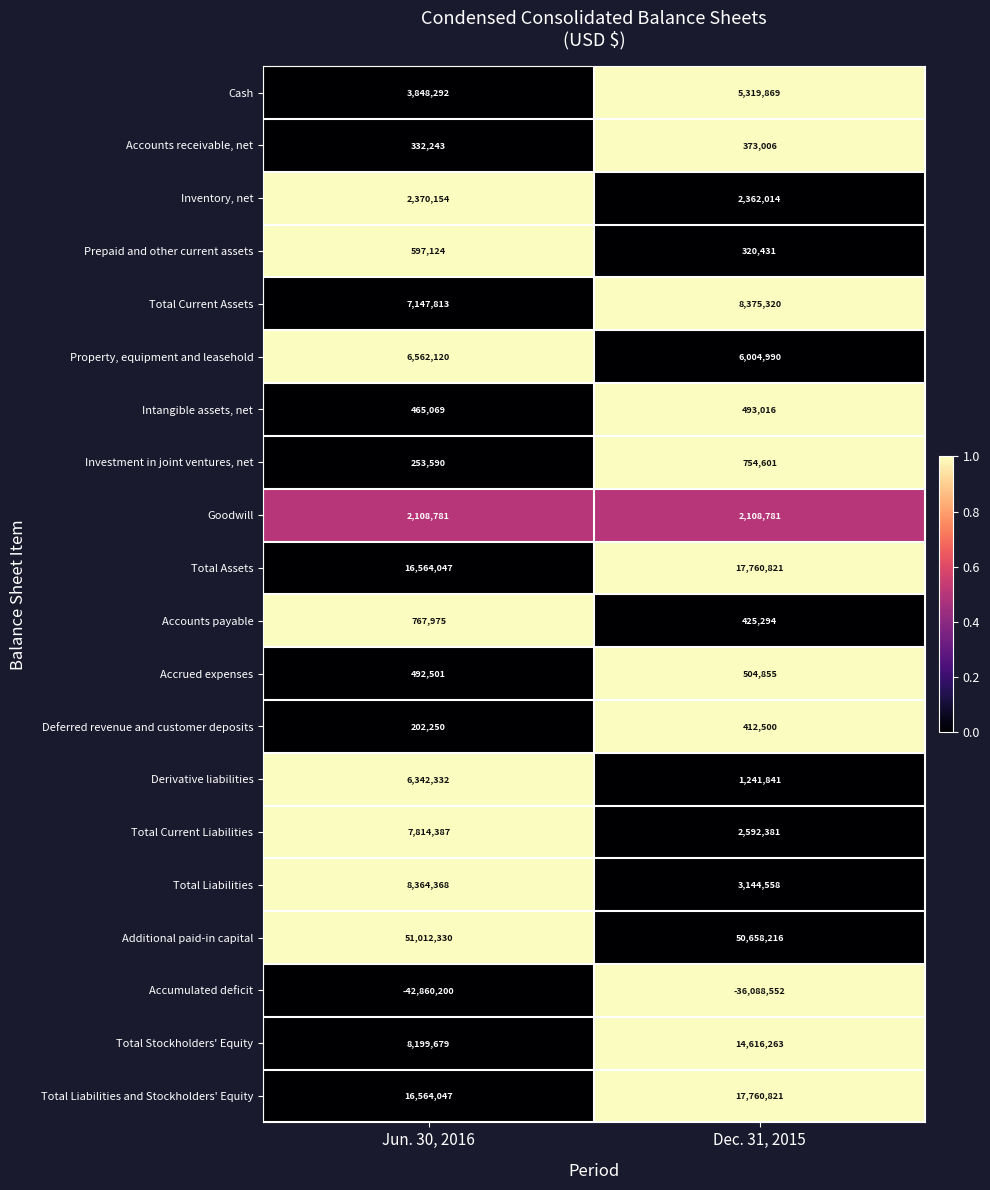

At which category is the sum across all series the highest?

Dec. 31, 2015